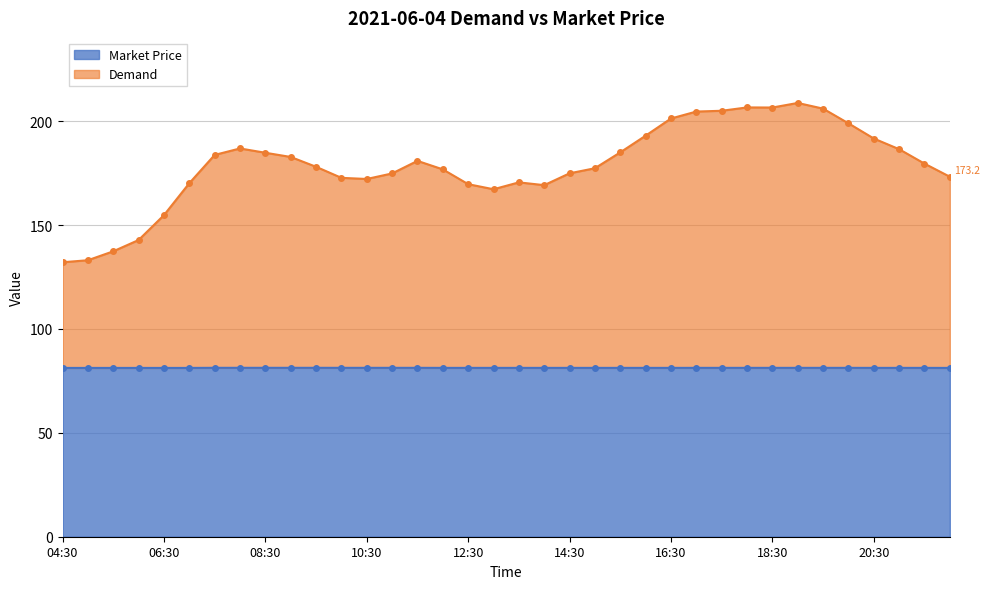

True or false: Market Price has more than 1 points higher than both neighbors.

False